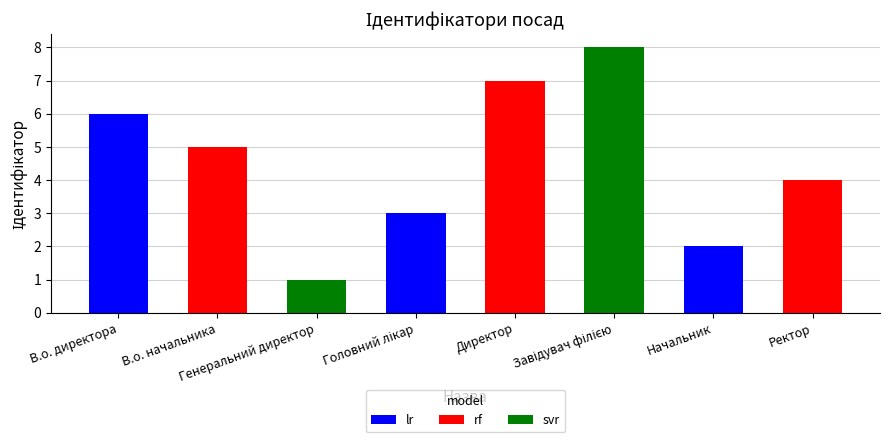

What is the change in value from Начальник to Ректор?

+2